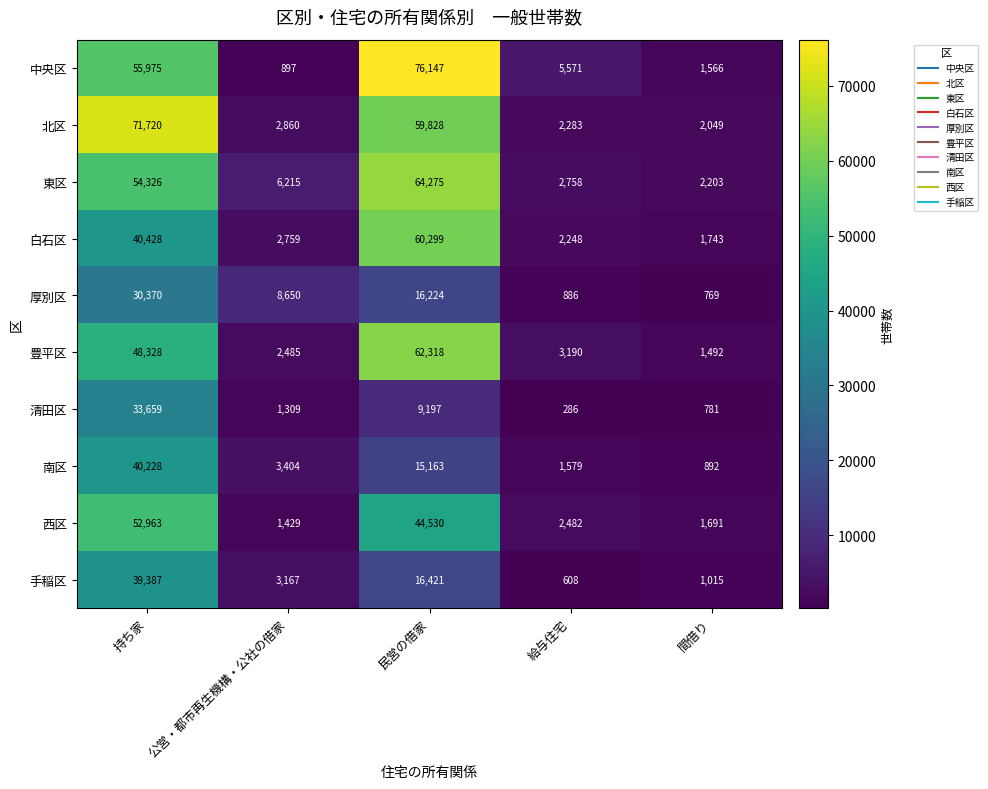

What is the highest value of the 西区 series?

52963